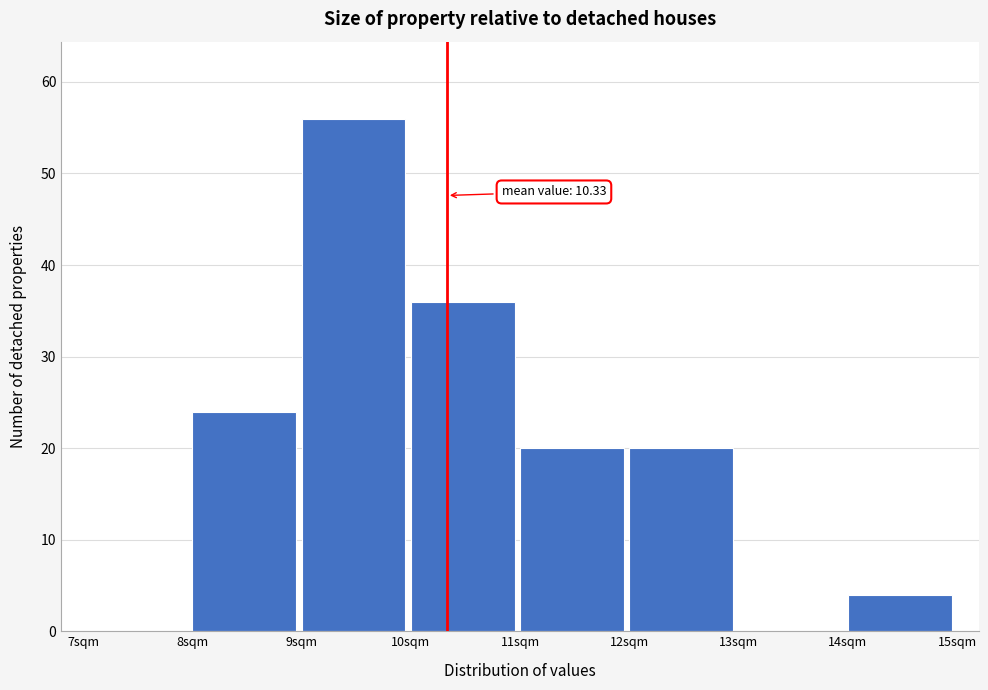

Which range on the x-axis has the tallest bar?

9 to 10